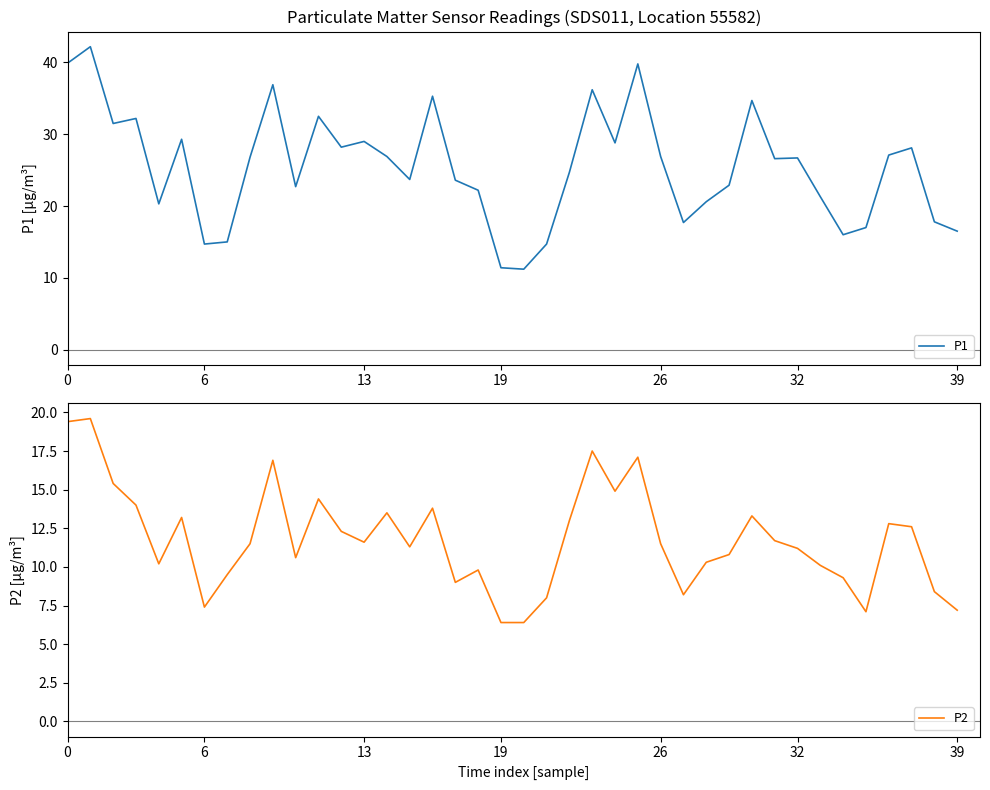

Which has a higher value, 26 or 27?

26